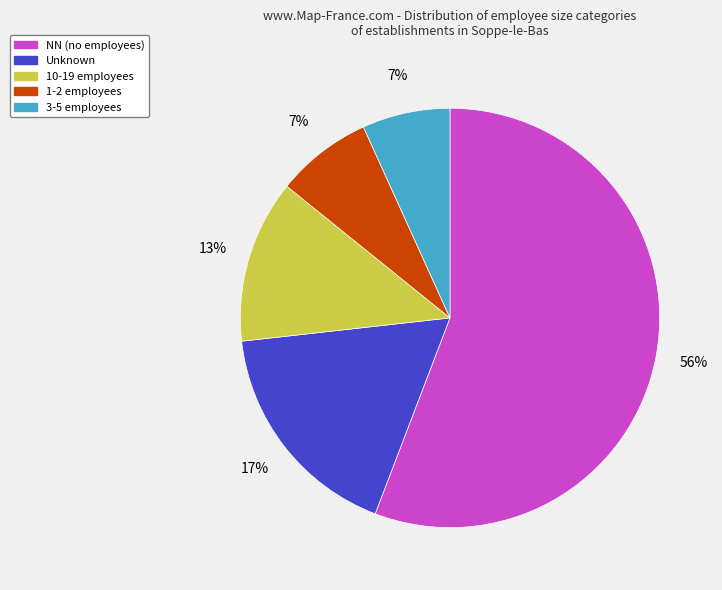

To the nearest percent, what is the average slice percentage?

20%